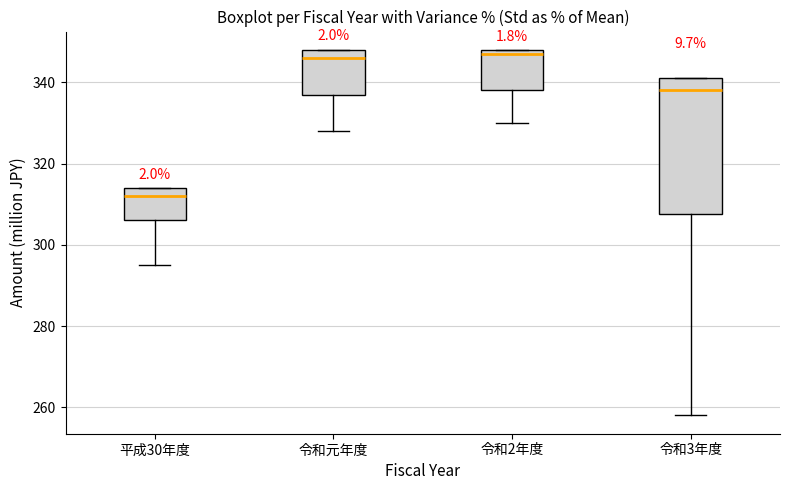

Reading left to right, transcribe this box plot: for each box, give where its median line is, the range the box spans, and where its two whiskers end, as read against the y-axis. The values are not printed on the chart, so give them approximately, as read against the axis.

平成30年度: median 312, box 306 to 314, whiskers 296 to 314
令和元年度: median 346, box 338 to 348, whiskers 328 to 348
令和2年度: median 348 (just below the box's upper edge), box 338 to 348, whiskers 330 to 348
令和3年度: median 338, box 308 to 342, whiskers 258 to 342